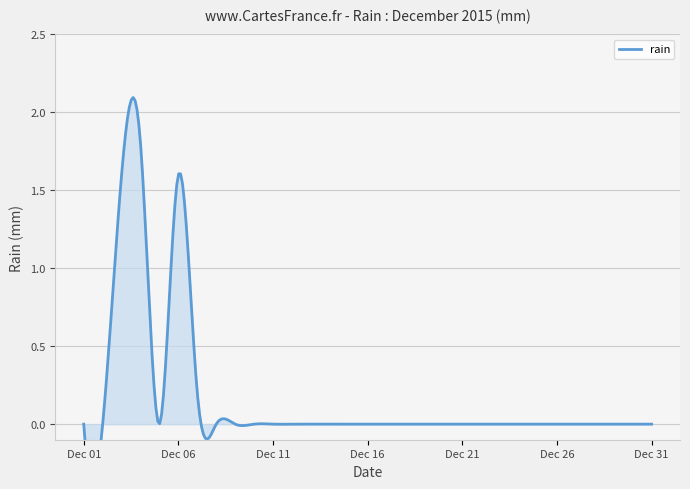

What is the average value?

0.2